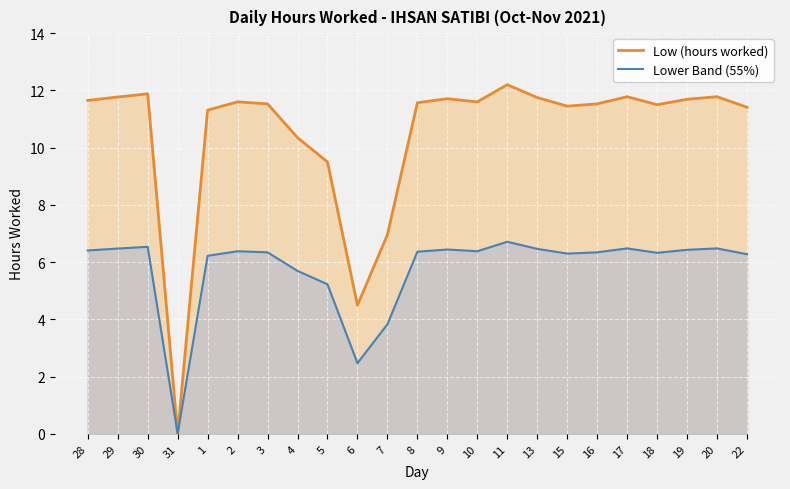

What is the label of the 3rd point from the right?

19